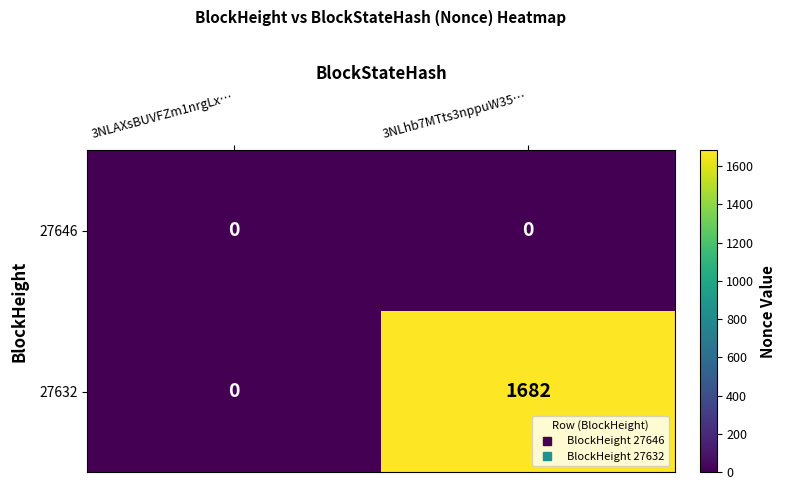

Rank the series by their maximum value, from lowest to highest.

27646, 27632